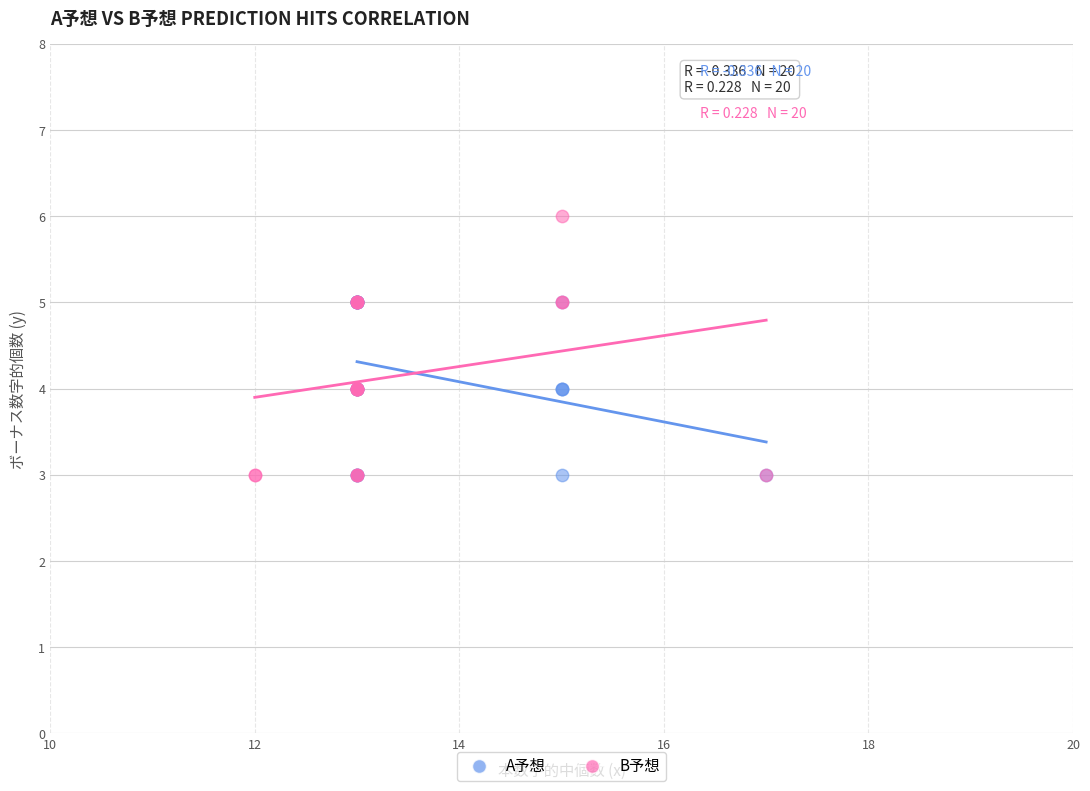

Which series has the widest spread of Y values?

B予想